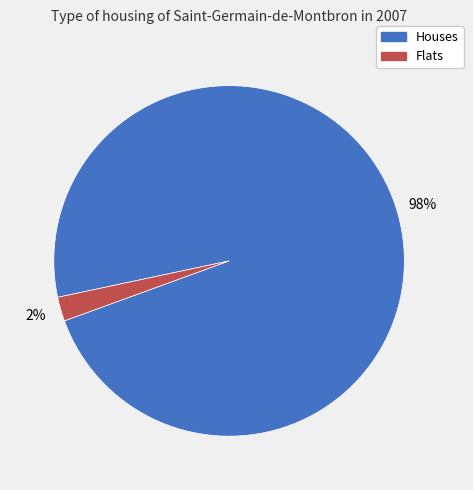

Which slice is the smallest?

Flats